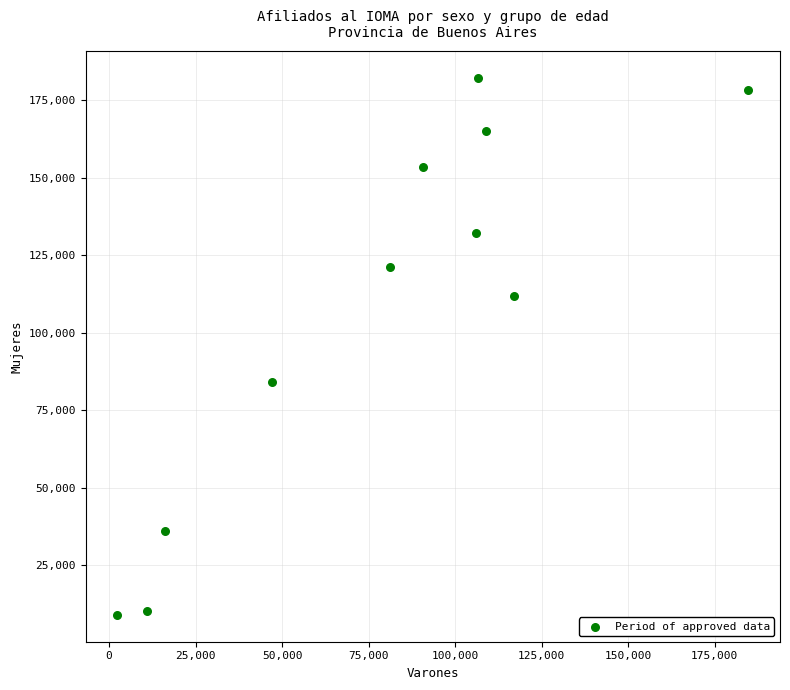

What is the average Y value?

107622